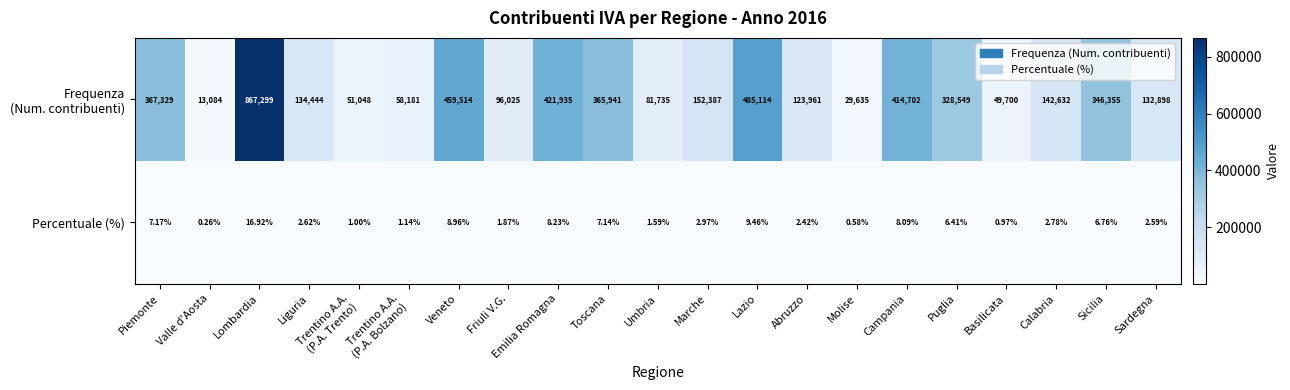

Which label corresponds to the largest value in the chart?

Lombardia